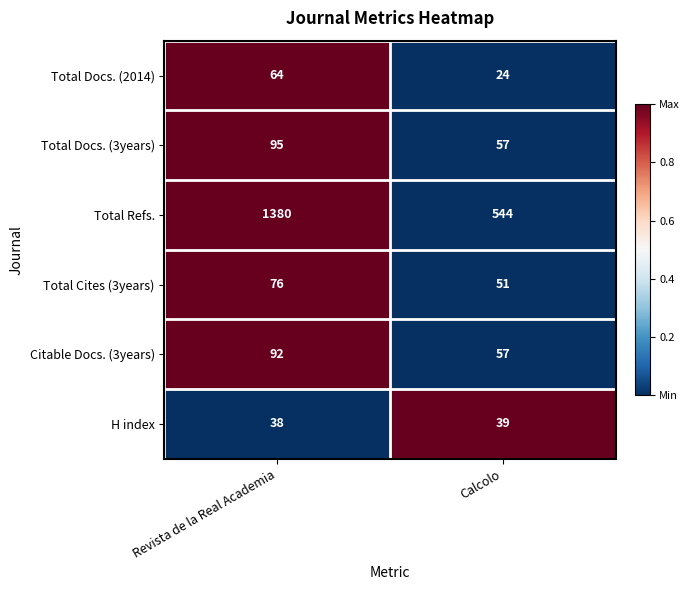

Read the Total Refs. value at Calcolo, to the nearest 100.

500